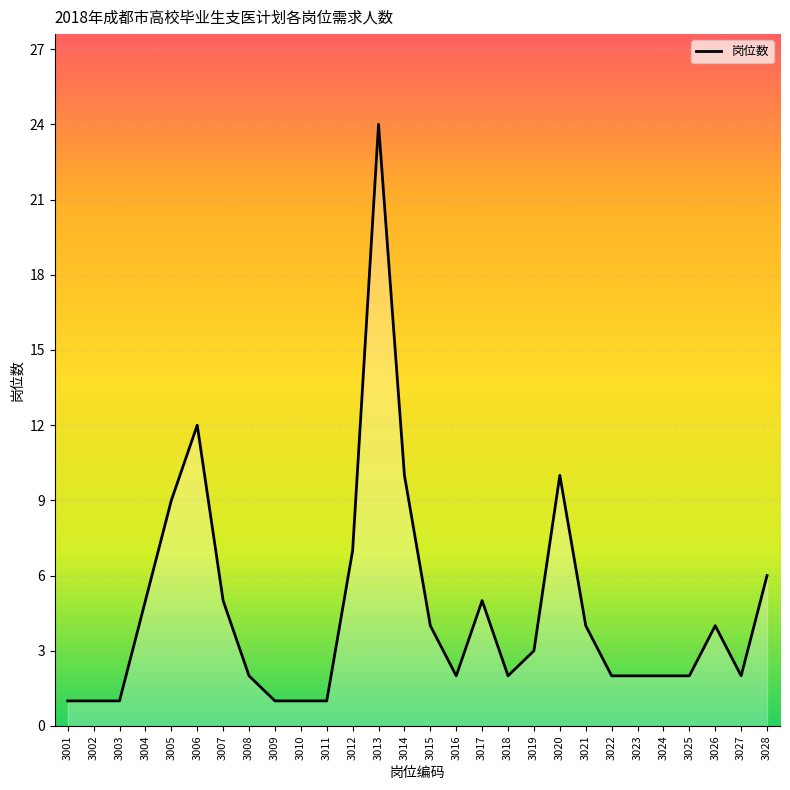

What is the change in value from 3001 to 3015?

+3